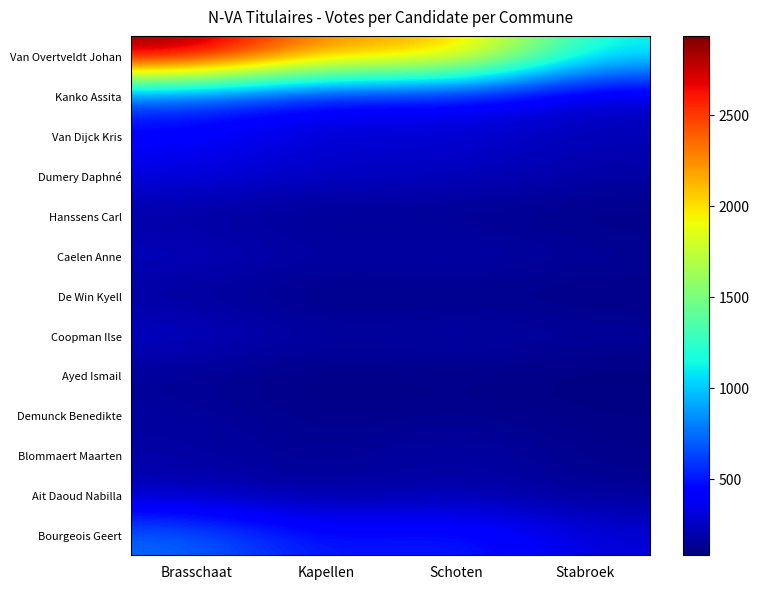

Rank the series by their maximum value, from highest to lowest.

Van Overtveldt Johan, Bourgeois Geert, Kanko Assita, Van Dijck Kris, Dumery Daphné, Coopman Ilse, Caelen Anne, Ait Daoud Nabilla, Blommaert Maarten, Demunck Benedikte, Hanssens Carl, De Win Kyell, Ayed Ismail